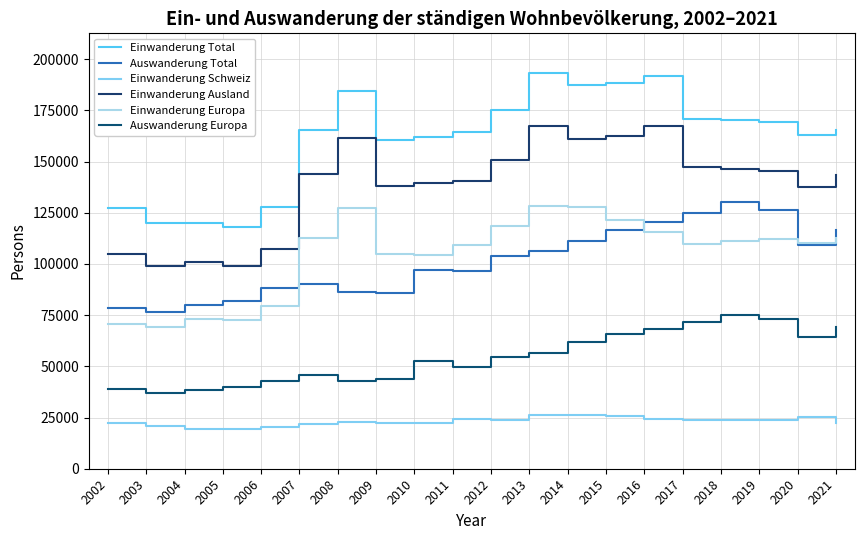

At which category does the chart reach its peak across all series?

2013